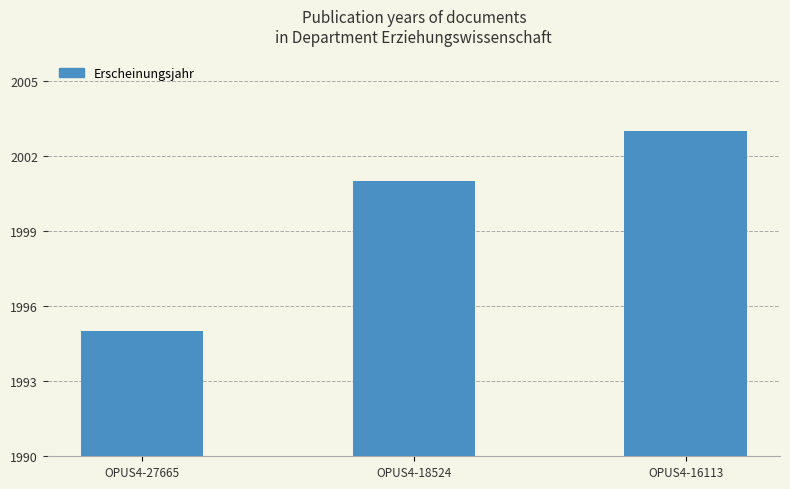

List the labels in order of value, smallest first.

OPUS4-27665, OPUS4-18524, OPUS4-16113